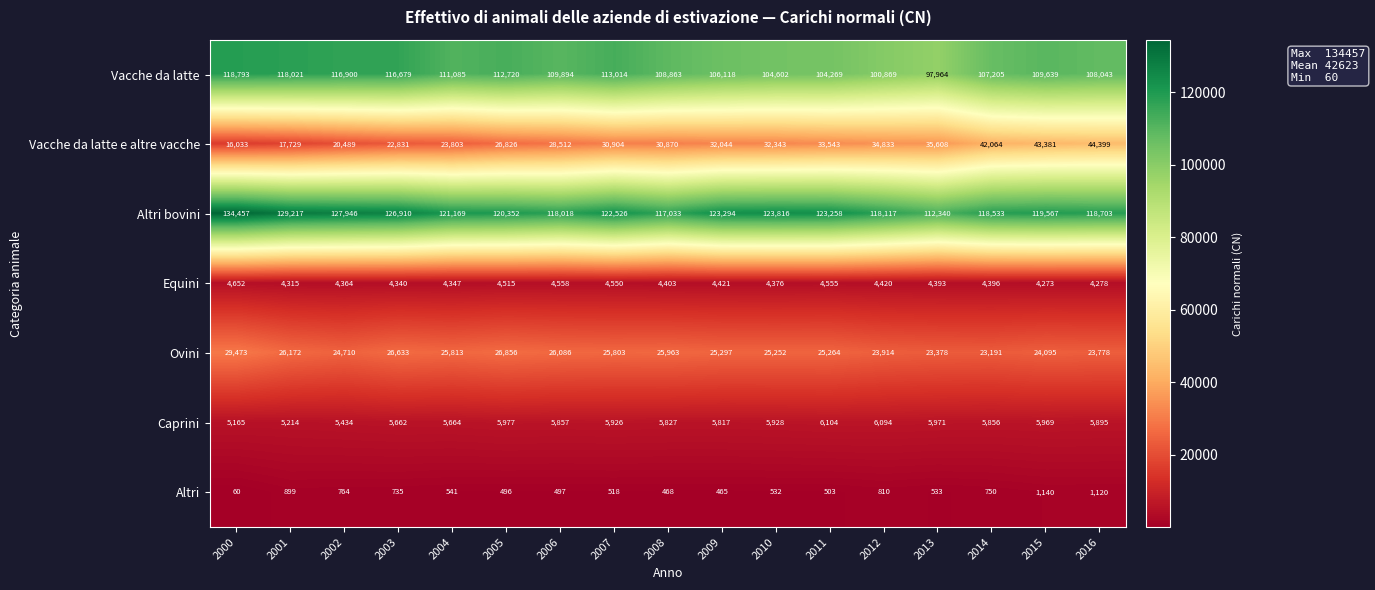

How many values in the Altri series are below 533?

8